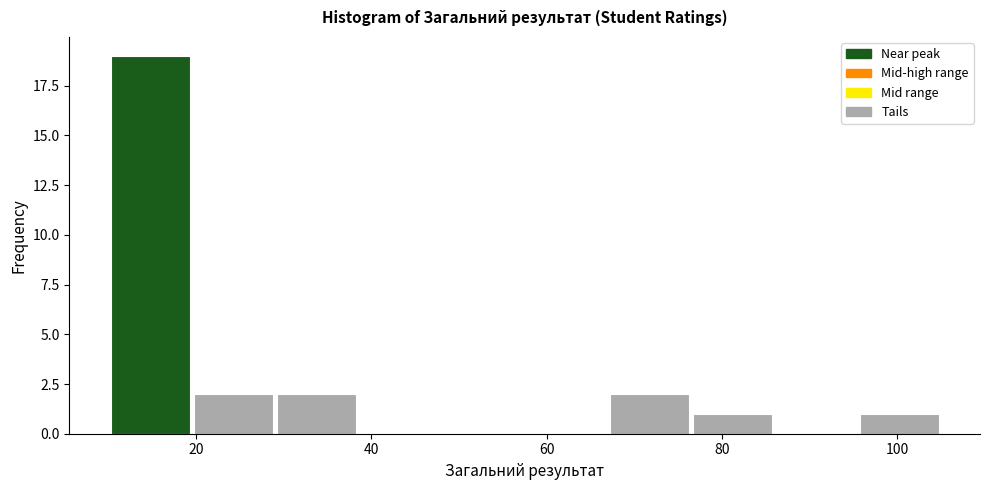

Reading left to right, transcribe this chart: for each bar, give the range it covers on the x-axis and its height. Neither the bar edges nor the heights are printed on the chart, so give them approximately, as read against the axes.

10.0 to 19.5: 19
19.5 to 29.0: 2
29.0 to 38.5: 2
38.5 to 48.0: 0
48.0 to 57.5: 0
57.5 to 67.0: 0
67.0 to 76.5: 2
76.5 to 86.0: 1
86.0 to 95.5: 0
95.5 to 105.0: 1